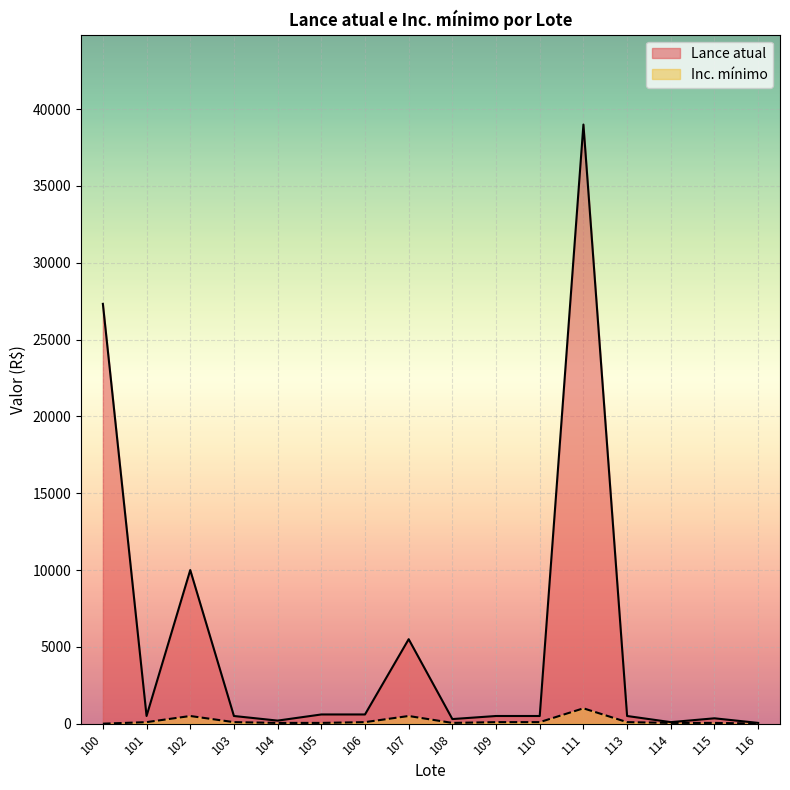

How many lines are shown in the chart?

2